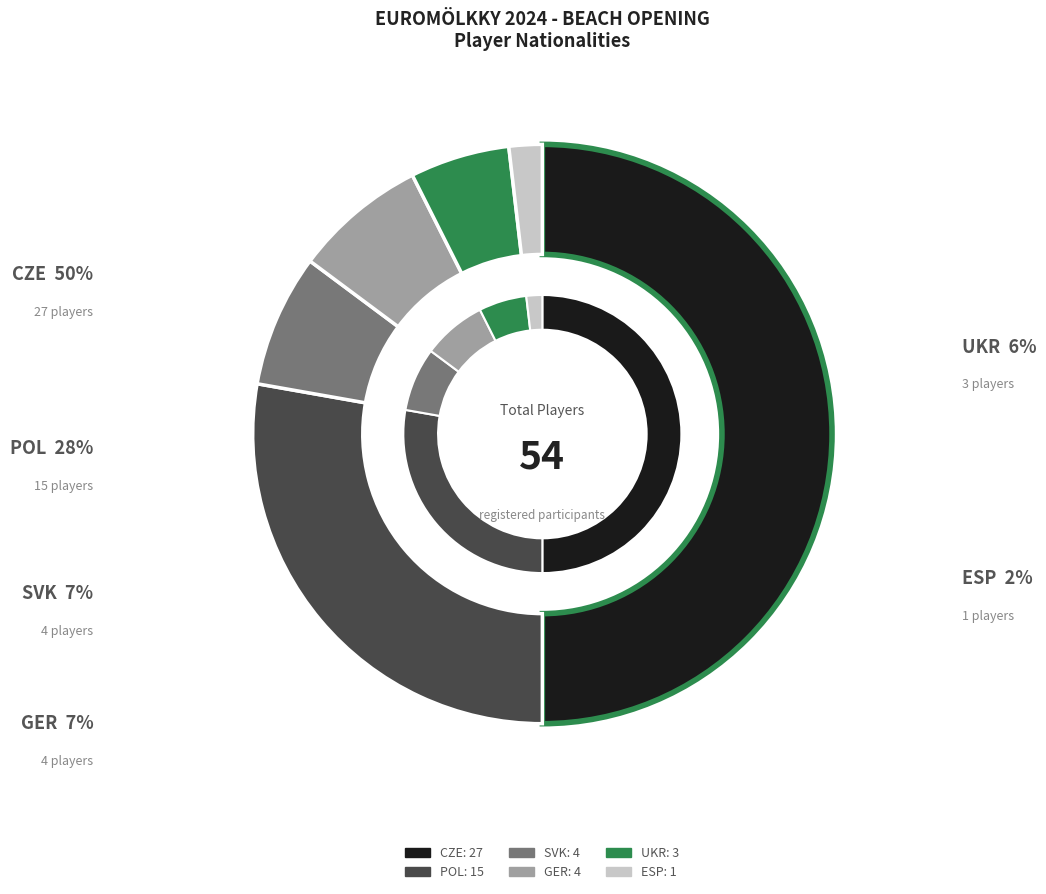

What is the change in value from CZE to SVK?

-23